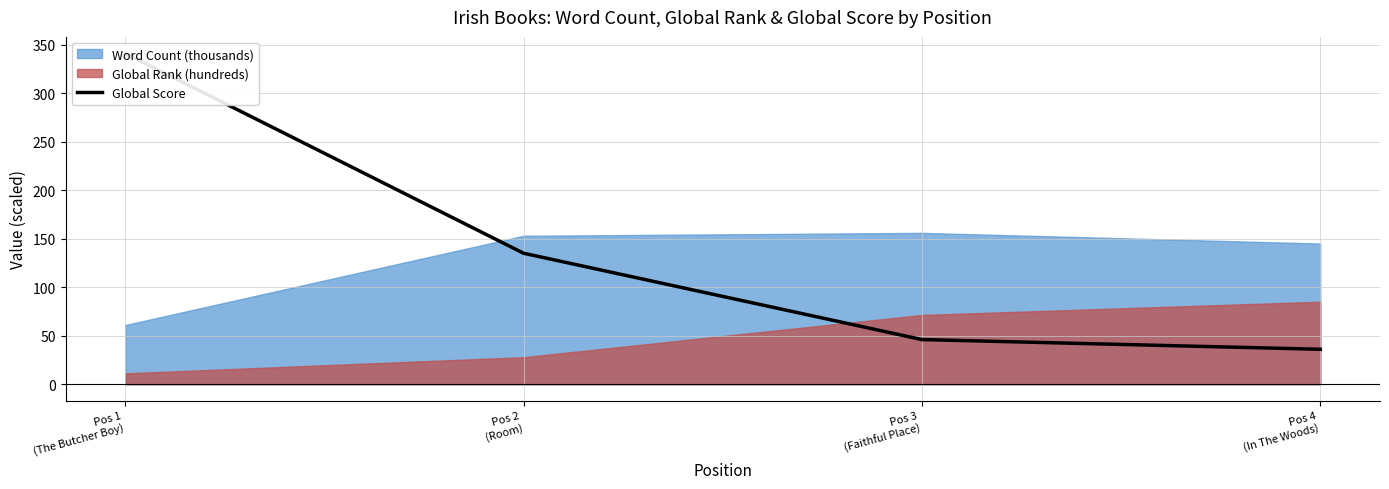

What is the greatest value displayed?

341